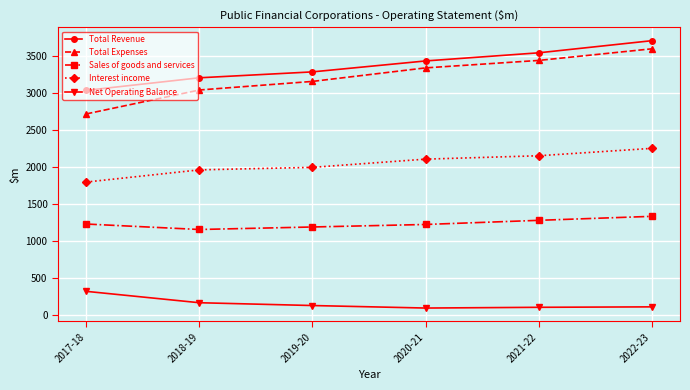

Which series changed the most between 2017-18 and 2019-20?

Total Expenses